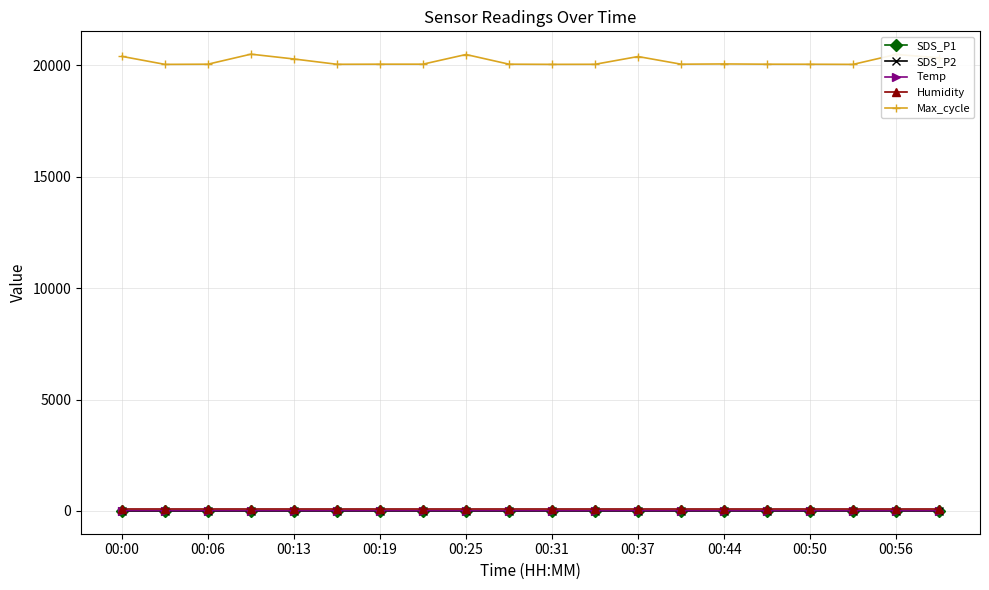

True or false: Max_cycle and Humidity intersect in this chart.

False